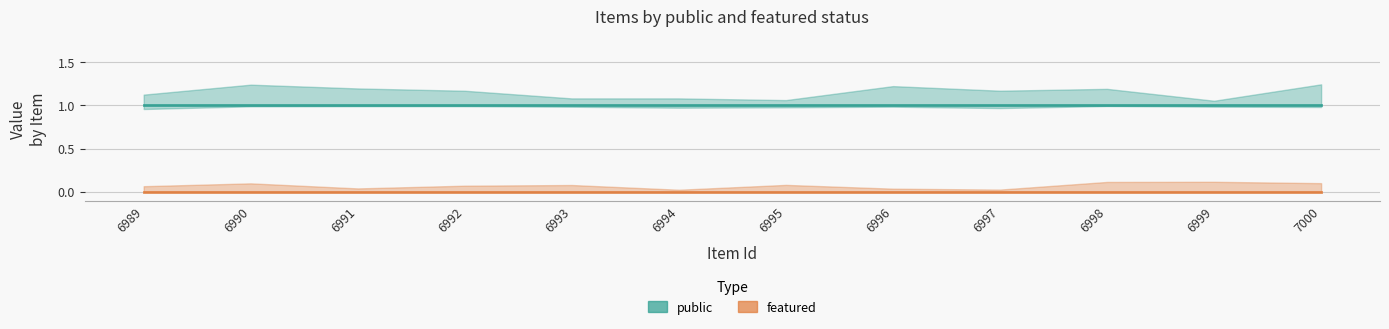

True or false: featured and public intersect in this chart.

False